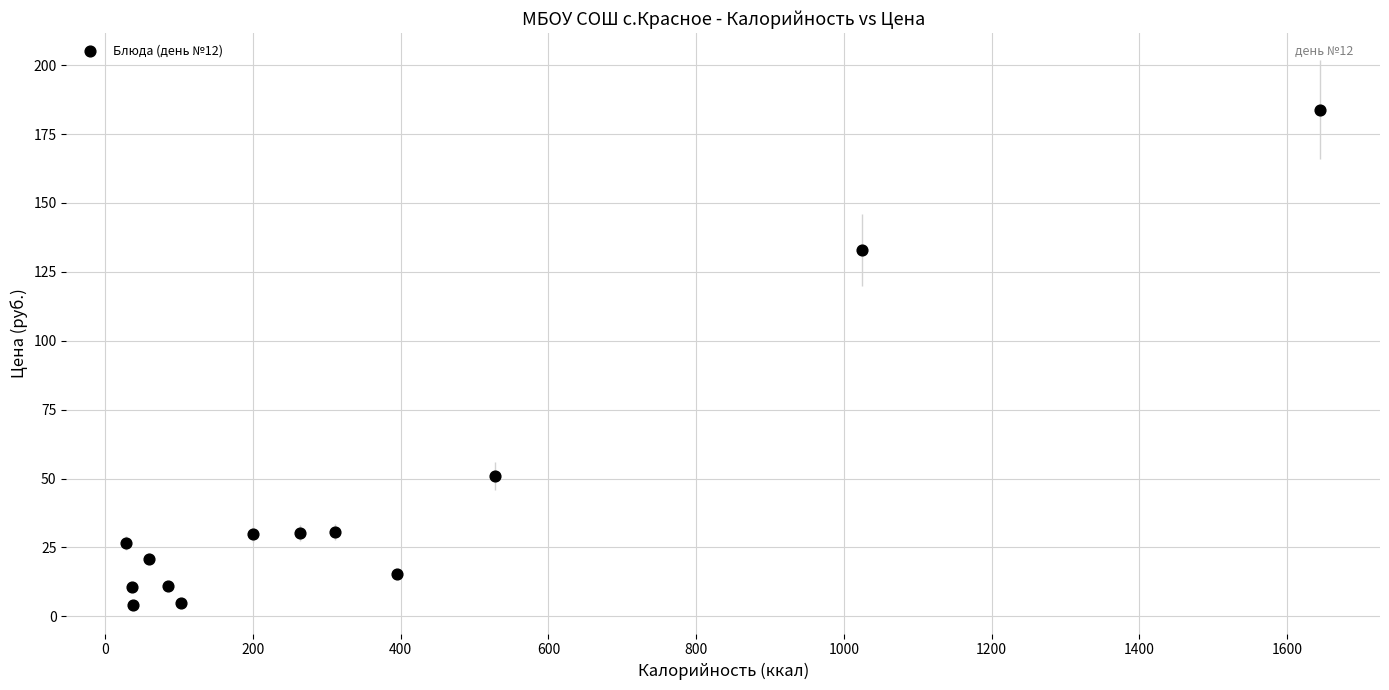

What Y value in the scatter plot is closest to 94?

132.9